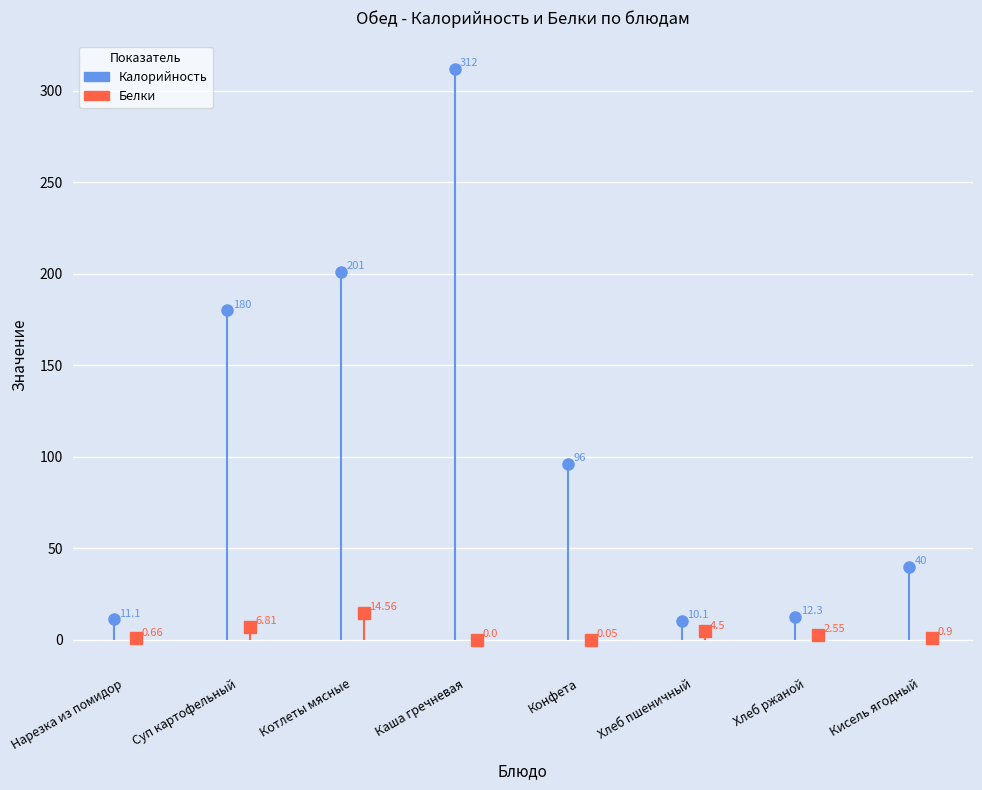

True or false: Белки and Калорийность intersect in this chart.

False